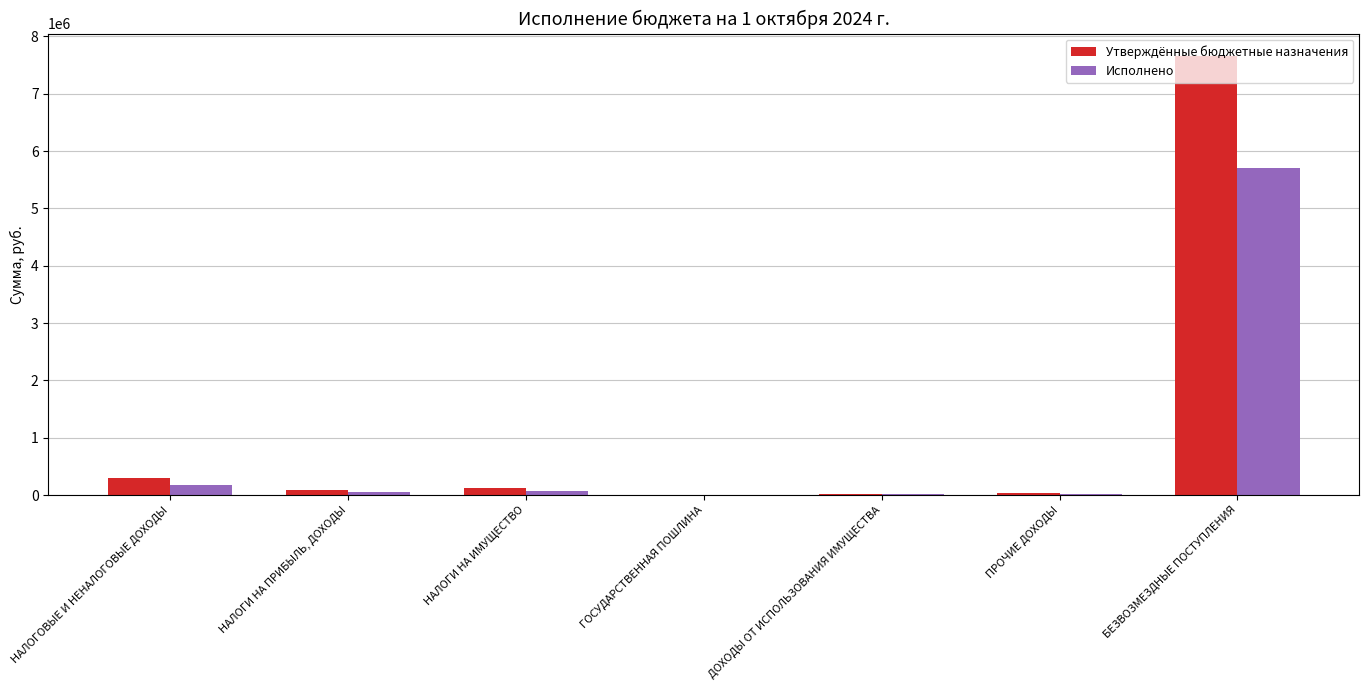

What is the approximate value of Исполнено at БЕЗВОЗМЕЗДНЫЕ ПОСТУПЛЕНИЯ?

5712119.2